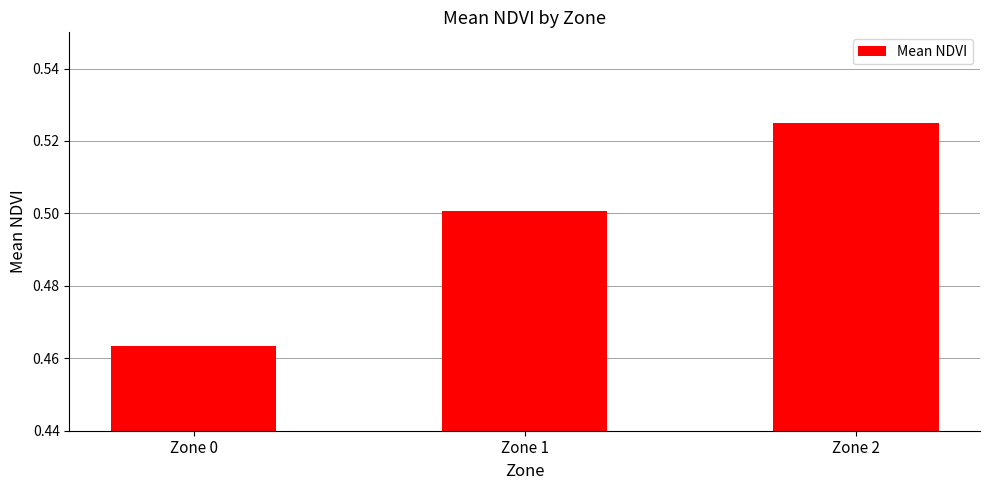

Which category has the highest value across all series?

Zone 2